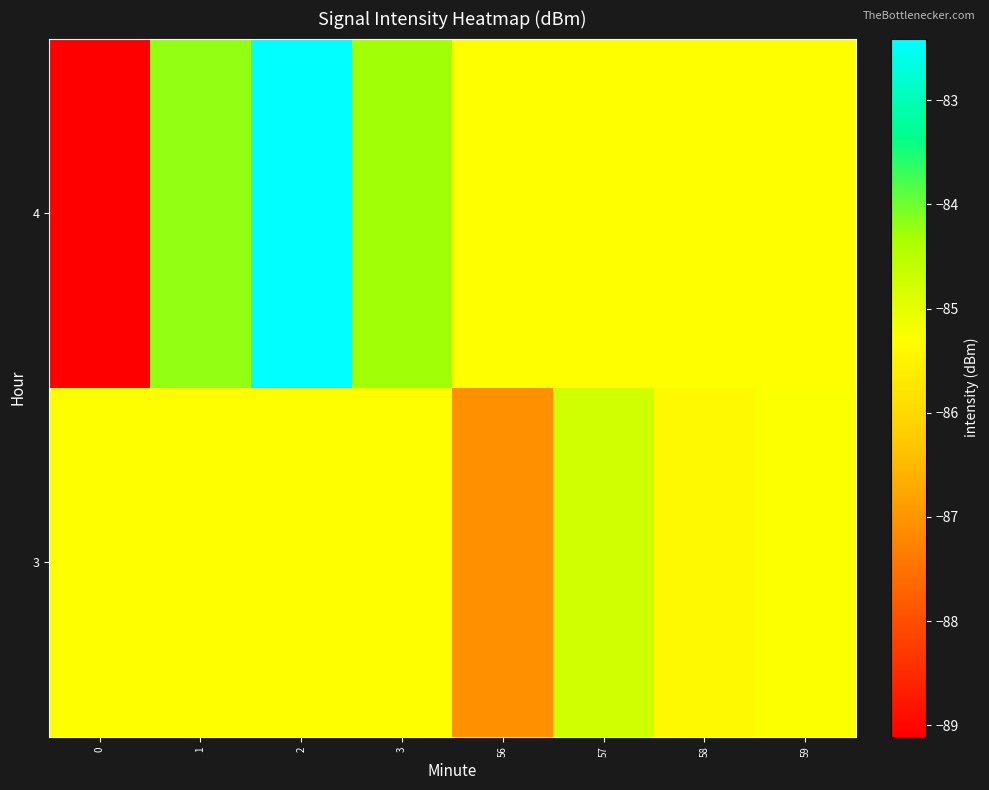

At how many categories does at least one series exceed -86?

8